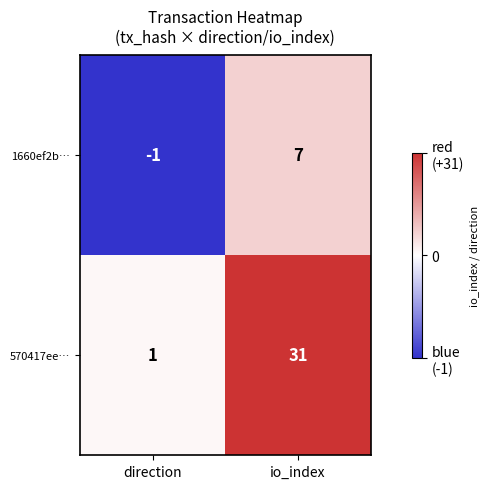

At which label is 570417ee… closest to 16?

direction